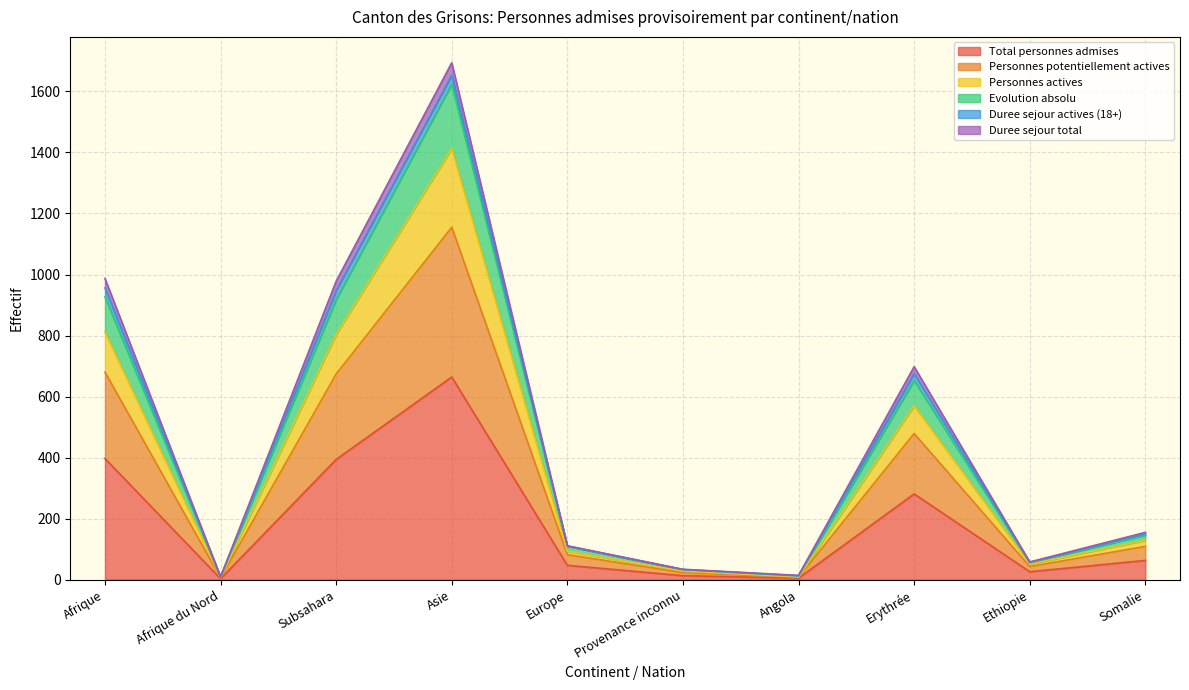

How many data points does each series have?

10